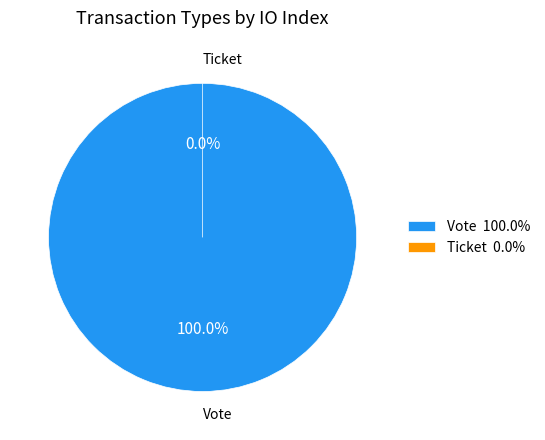

Does Ticket account for over 50% of the chart?

No